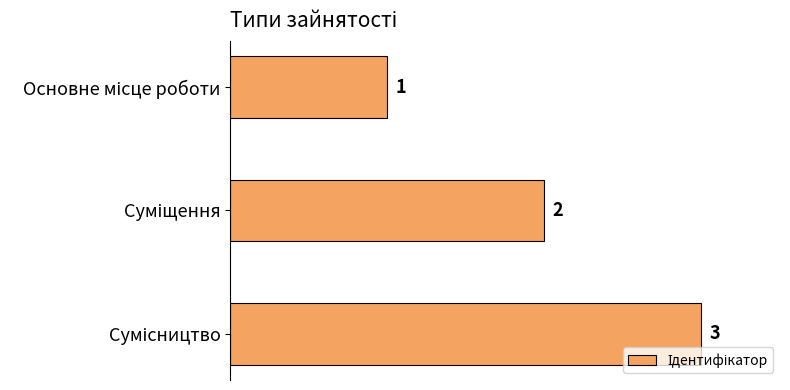

What is the difference between the maximum and minimum values?

2